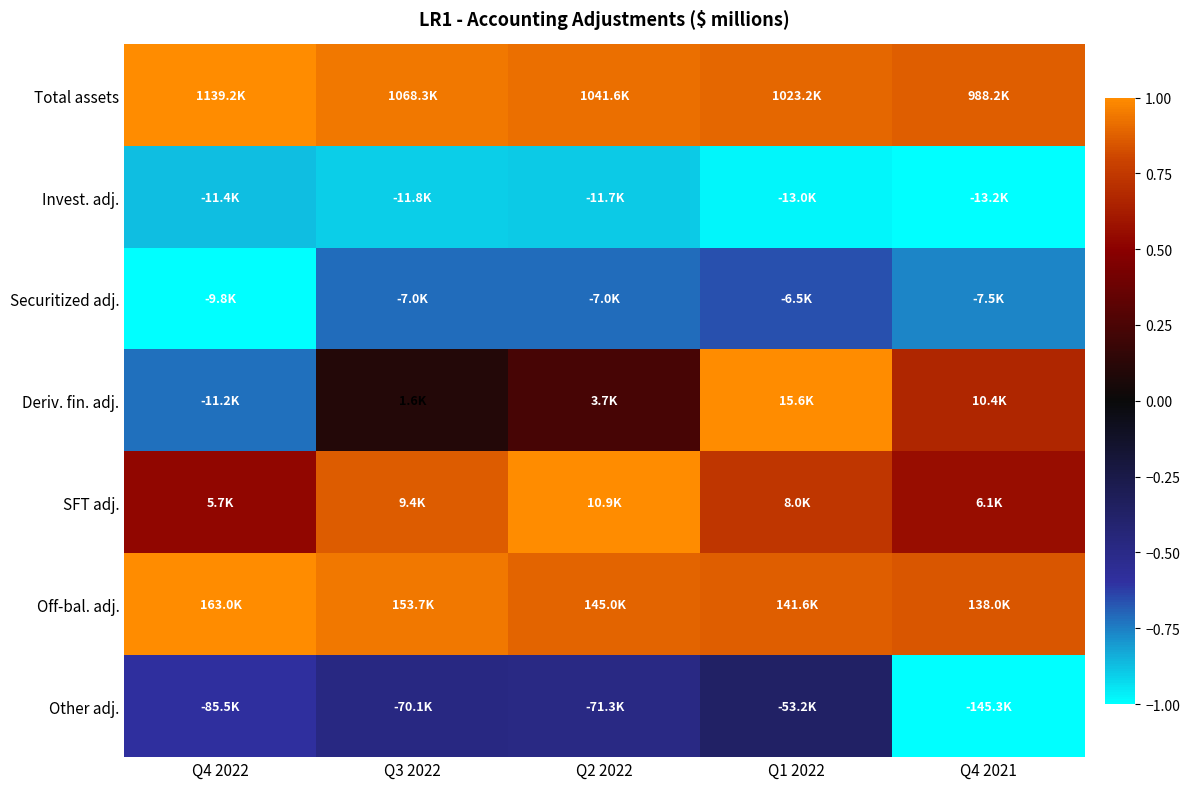

Reading right to left, list all the values displayed in this chart.

Total assets: Q4 2021=0.9	Q1 2022=0.9	Q2 2022=0.9	Q3 2022=0.9	Q4 2022=1.0
Invest. adj.: Q4 2021=-1.0	Q1 2022=-1.0	Q2 2022=-0.9	Q3 2022=-0.9	Q4 2022=-0.9
Securitized adj.: Q4 2021=-0.8	Q1 2022=-0.7	Q2 2022=-0.7	Q3 2022=-0.7	Q4 2022=-1.0
Deriv. fin. adj.: Q4 2021=0.7	Q1 2022=1.0	Q2 2022=0.2	Q3 2022=0.1	Q4 2022=-0.7
SFT adj.: Q4 2021=0.6	Q1 2022=0.7	Q2 2022=1.0	Q3 2022=0.9	Q4 2022=0.5
Off-bal. adj.: Q4 2021=0.8	Q1 2022=0.9	Q2 2022=0.9	Q3 2022=0.9	Q4 2022=1.0
Other adj.: Q4 2021=-1.0	Q1 2022=-0.4	Q2 2022=-0.5	Q3 2022=-0.5	Q4 2022=-0.6